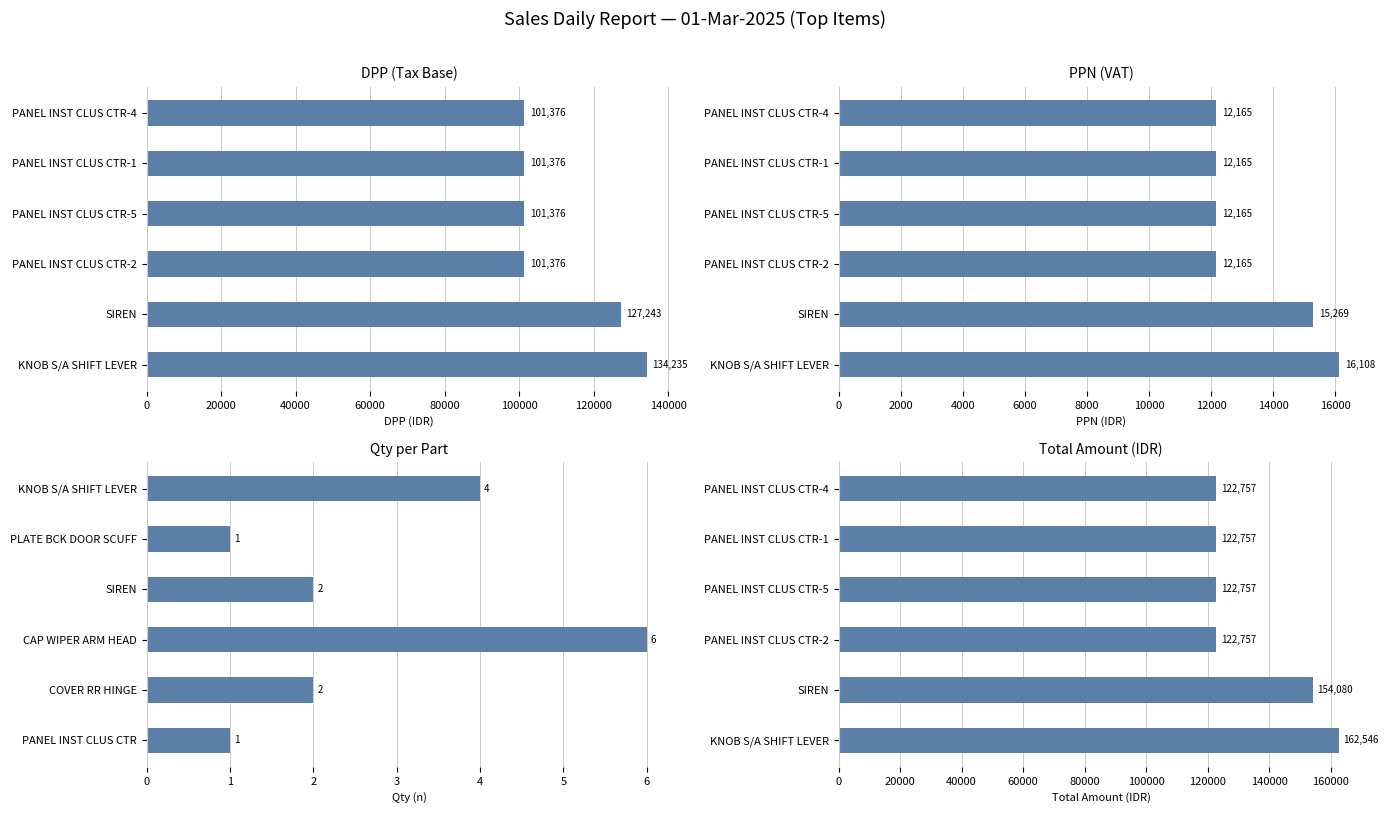

Count the number of data series in this chart.

4